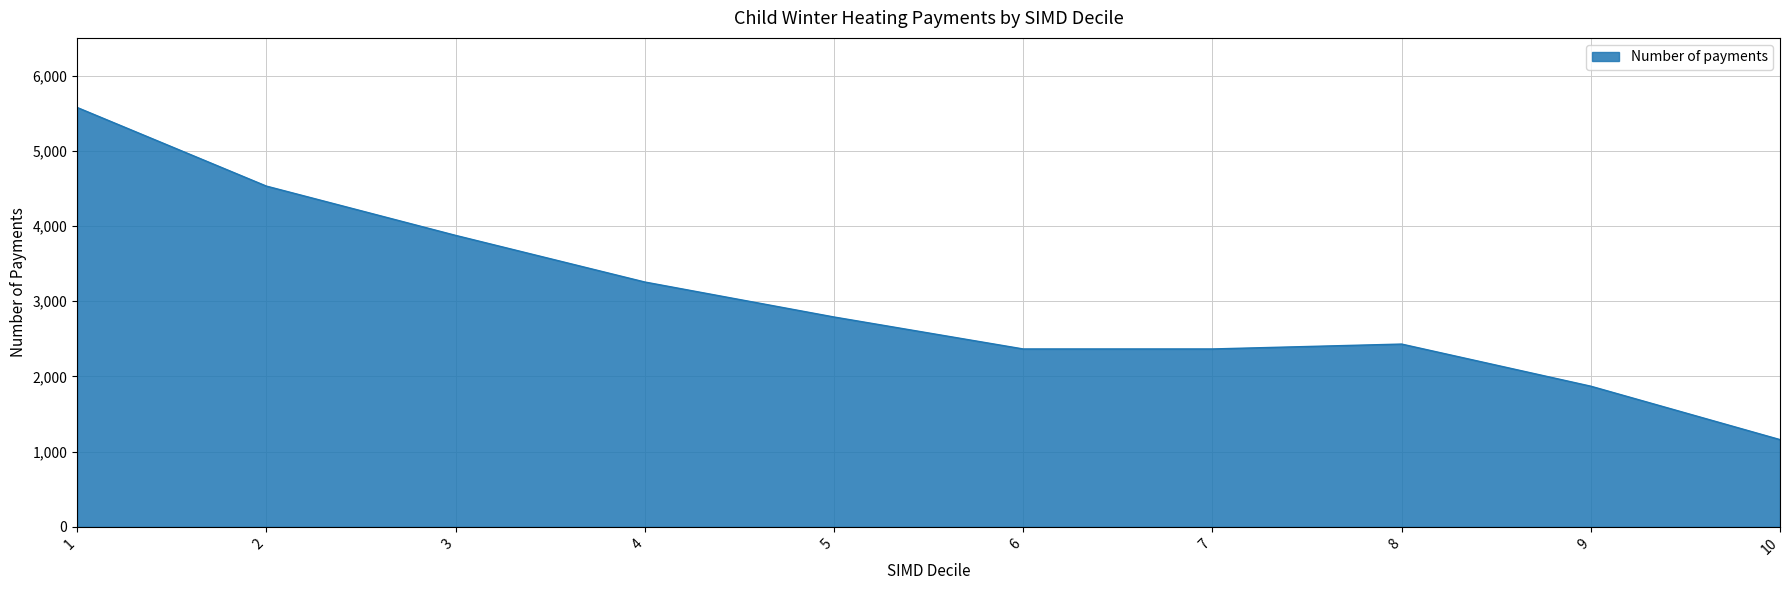

Which has a higher value, 6 or 9?

6